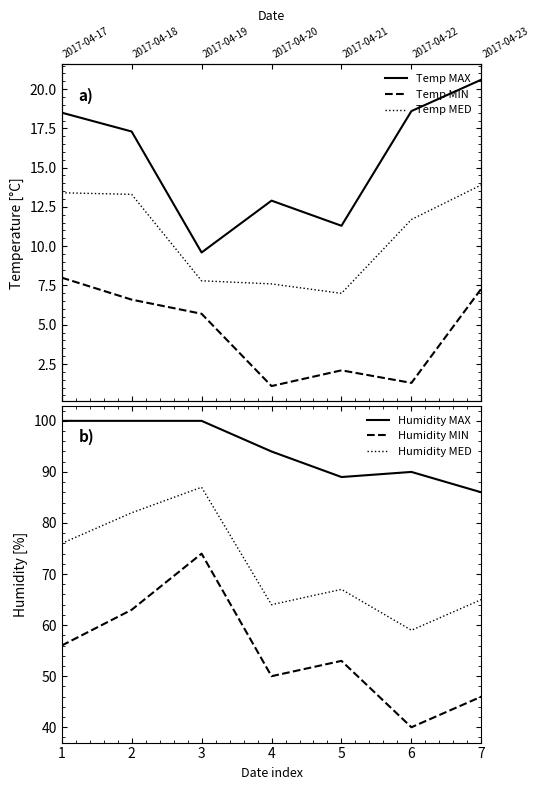

Which series changed the most between 1 and 5?

Humidity MAX